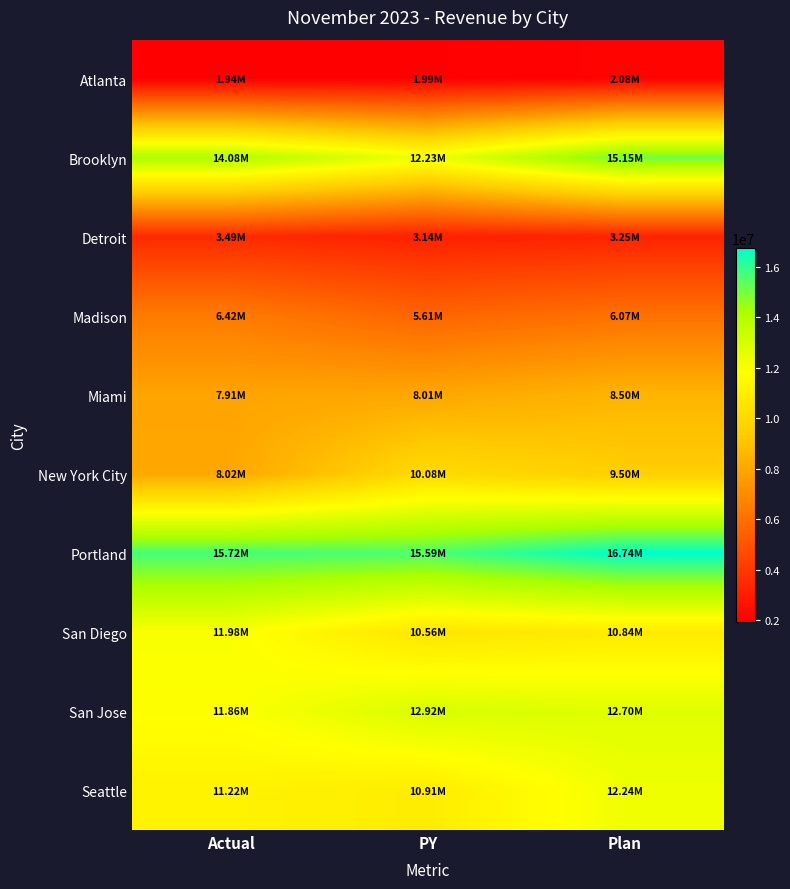

Between Plan and PY, which is larger?

Plan